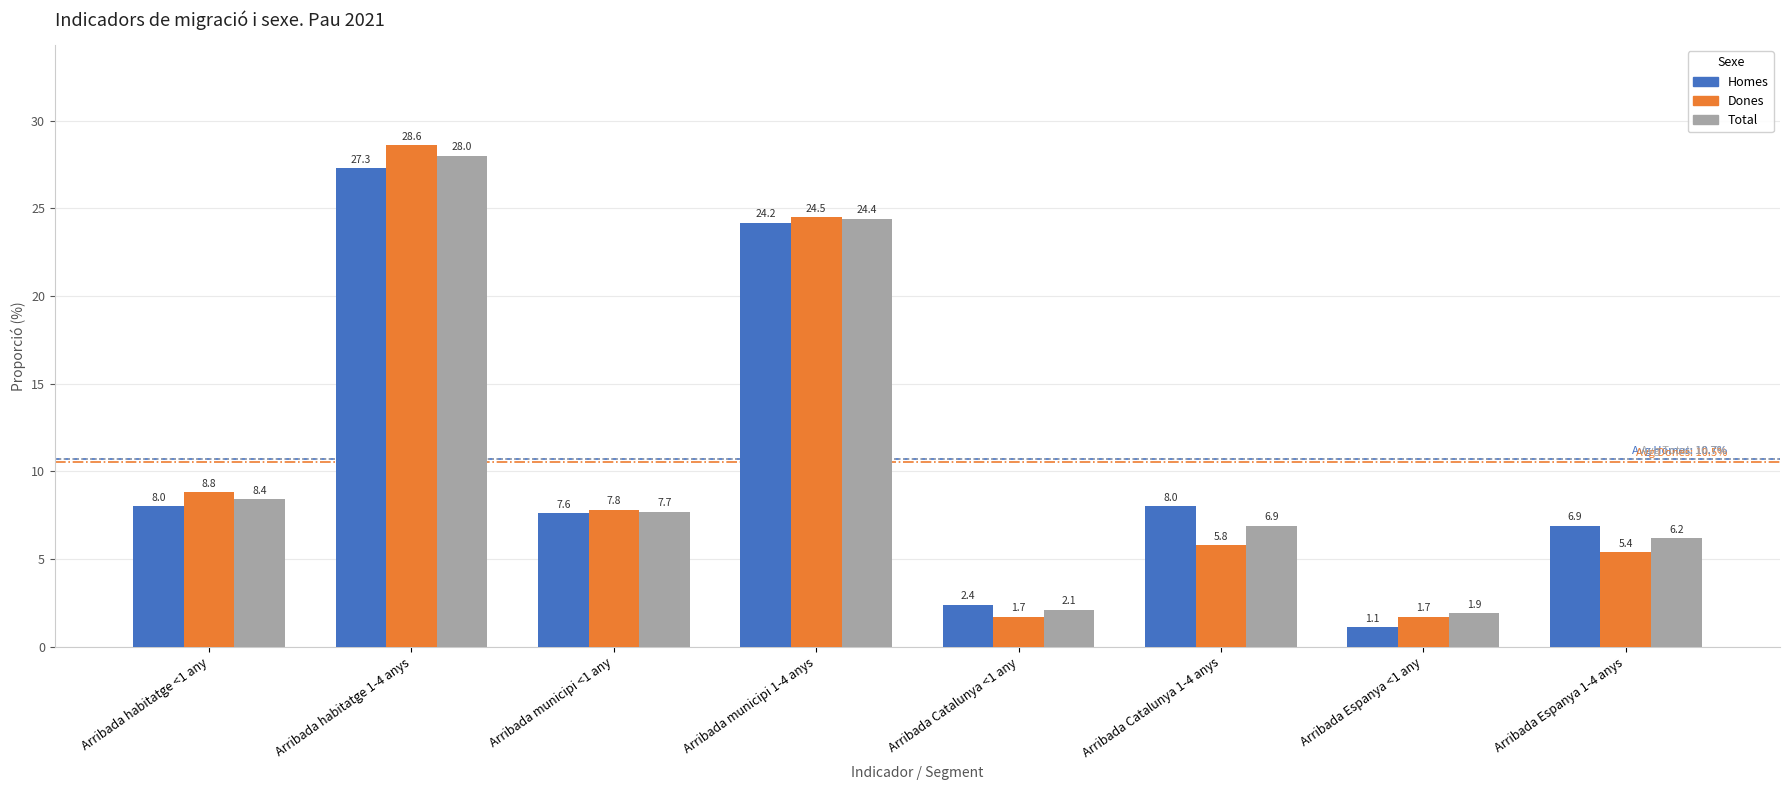

Reading left to right, what are all the values shown in this chart?

Homes: Arribada habitatge <1 any=8.0	Arribada habitatge 1-4 anys=27.3	Arribada municipi <1 any=7.6	Arribada municipi 1-4 anys=24.2	Arribada Catalunya <1 any=2.4	Arribada Catalunya 1-4 anys=8.0	Arribada Espanya <1 any=1.1	Arribada Espanya 1-4 anys=6.9
Dones: Arribada habitatge <1 any=8.8	Arribada habitatge 1-4 anys=28.6	Arribada municipi <1 any=7.8	Arribada municipi 1-4 anys=24.5	Arribada Catalunya <1 any=1.7	Arribada Catalunya 1-4 anys=5.8	Arribada Espanya <1 any=1.7	Arribada Espanya 1-4 anys=5.4
Total: Arribada habitatge <1 any=8.4	Arribada habitatge 1-4 anys=28.0	Arribada municipi <1 any=7.7	Arribada municipi 1-4 anys=24.4	Arribada Catalunya <1 any=2.1	Arribada Catalunya 1-4 anys=6.9	Arribada Espanya <1 any=1.9	Arribada Espanya 1-4 anys=6.2